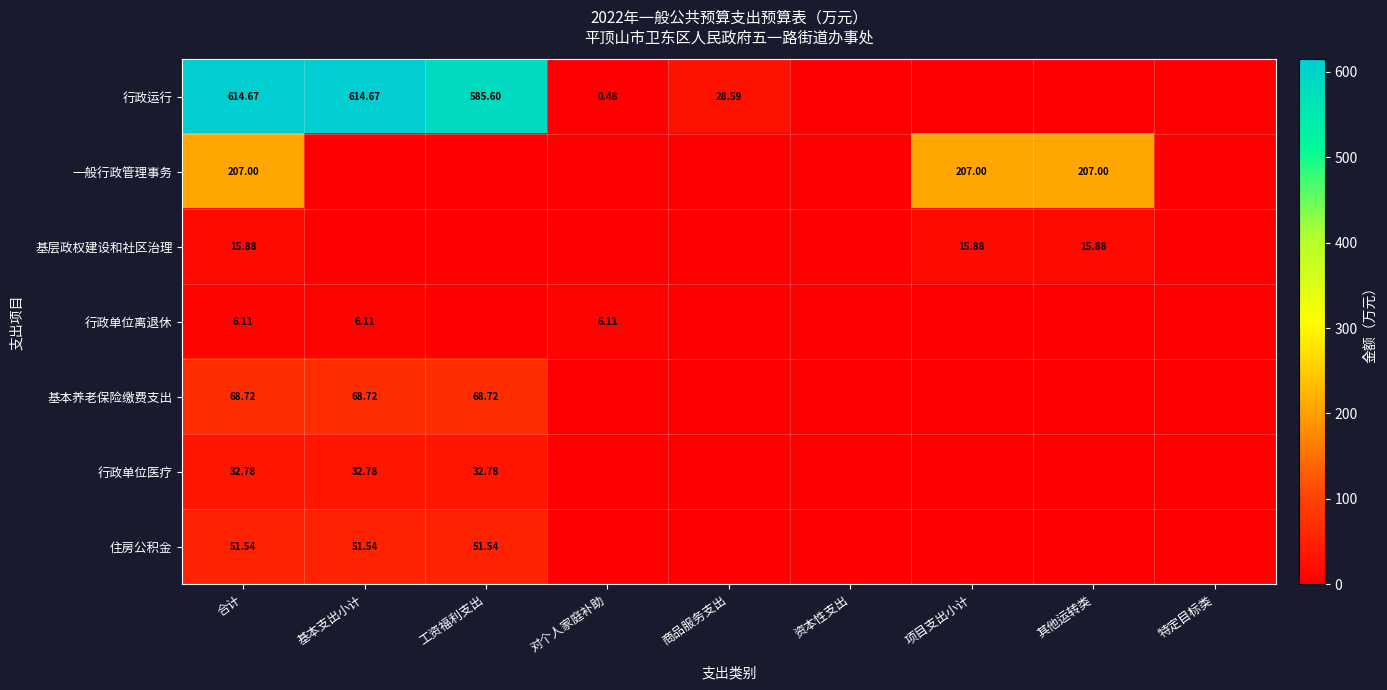

Count the number of data series in this chart.

7